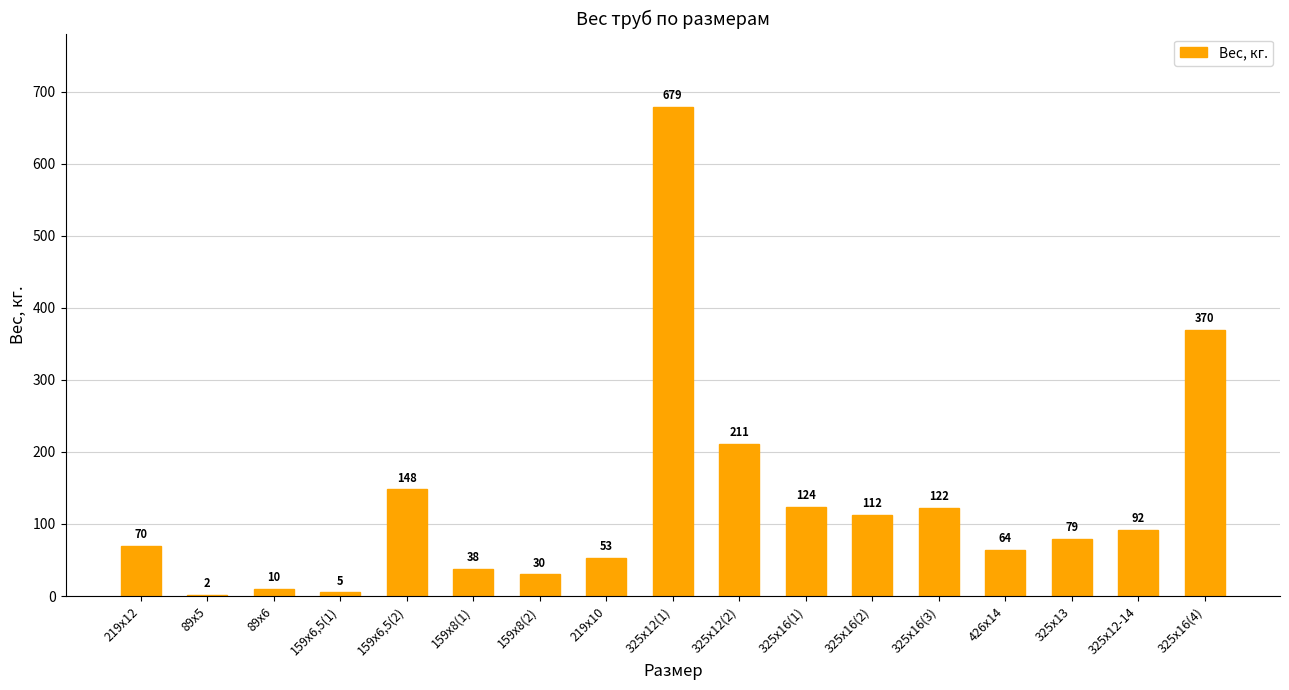

How many series are shown in this chart?

1